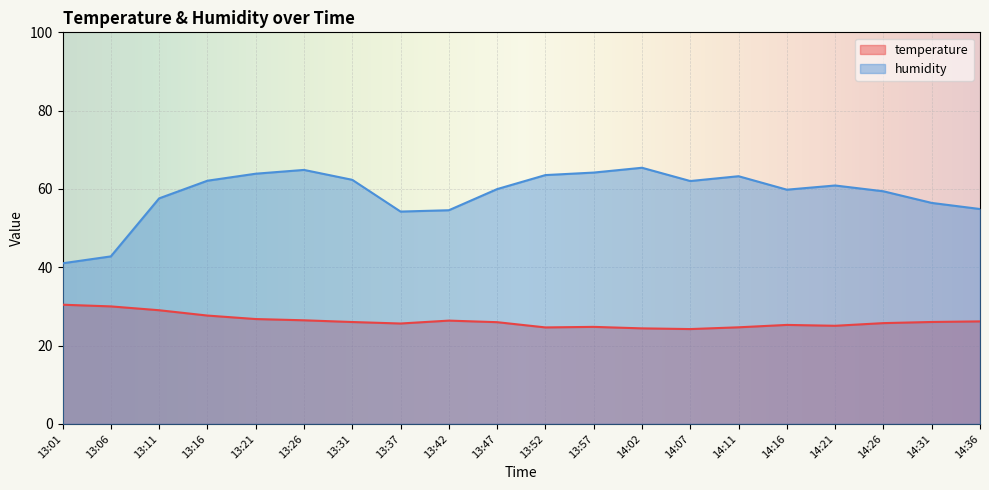

What is the greatest value displayed?

65.4